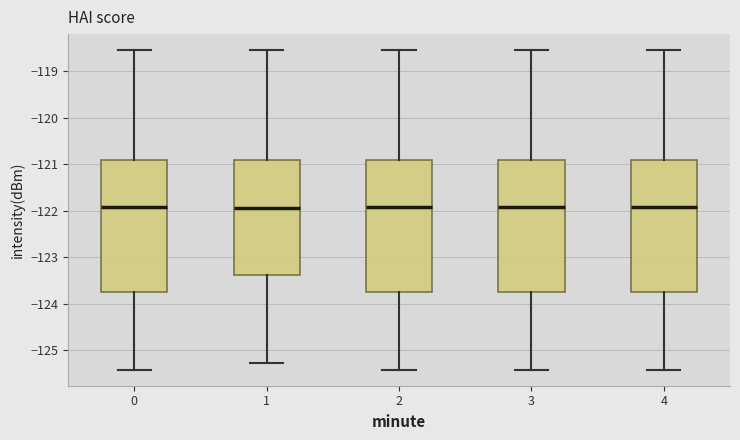

Where is the upper edge of the box at x = 1 on the y-axis? The values are not printed on the chart, so give them approximately, as read against the axis.

-120.9